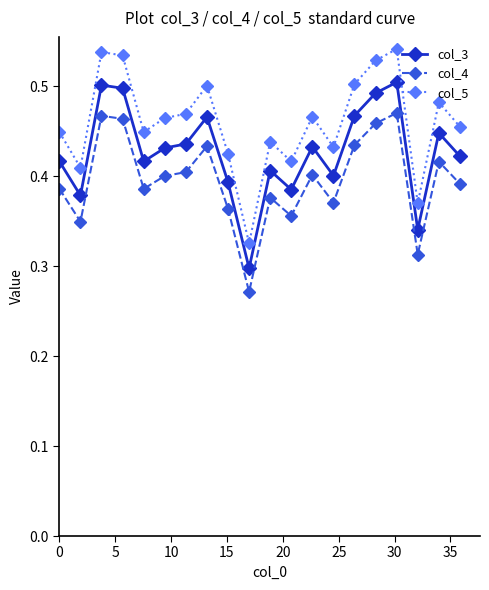

List the series in order of their overall mean, highest first.

col_5, col_3, col_4